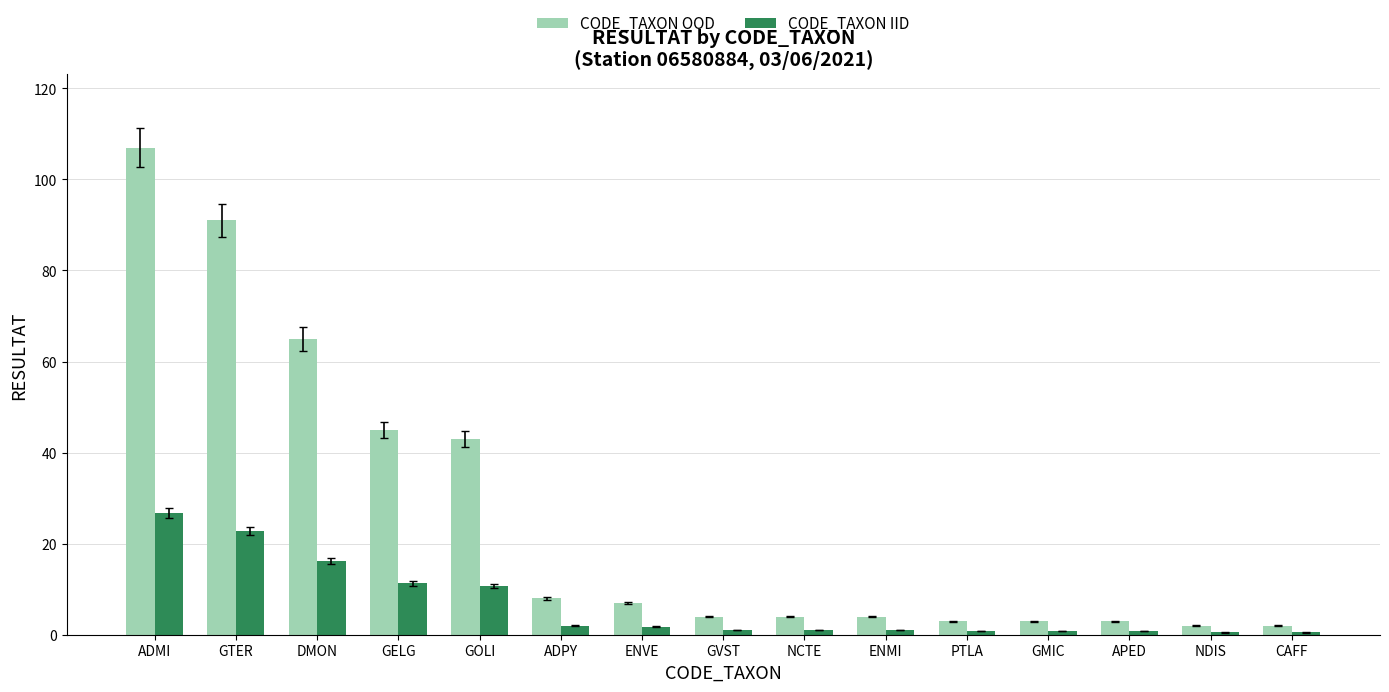

Between ADMI and PTLA, which series saw the biggest shift?

CODE_TAXON OOD